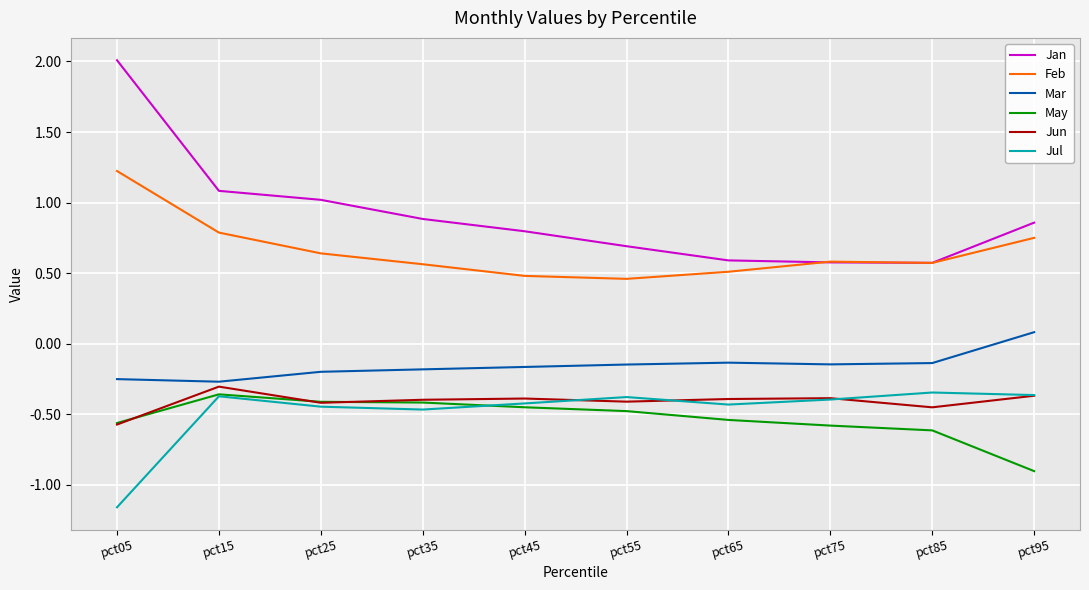

True or false: May and Jan cross at least once.

False